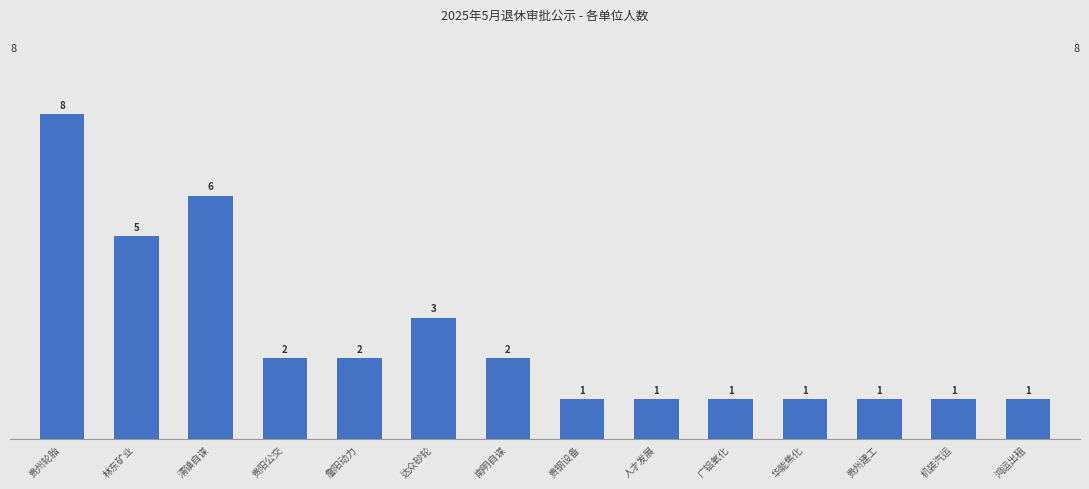

What is the smallest value displayed?

1